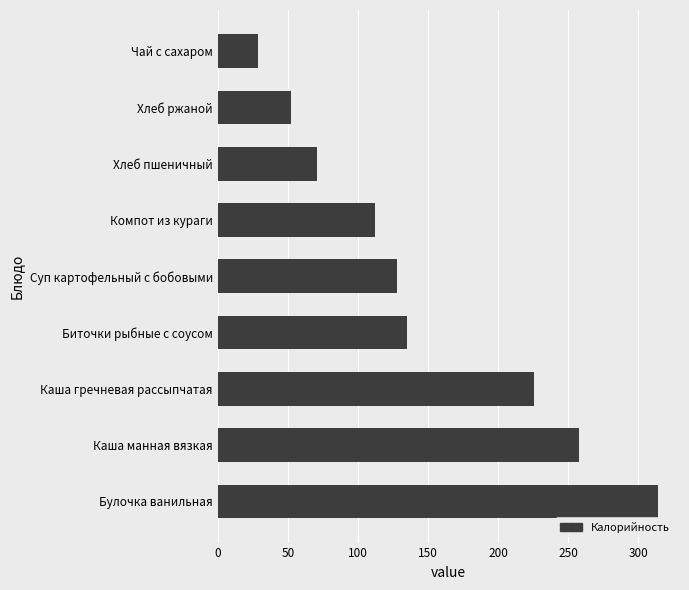

Is it true that the value at Каша манная вязкая is 257.3?

True